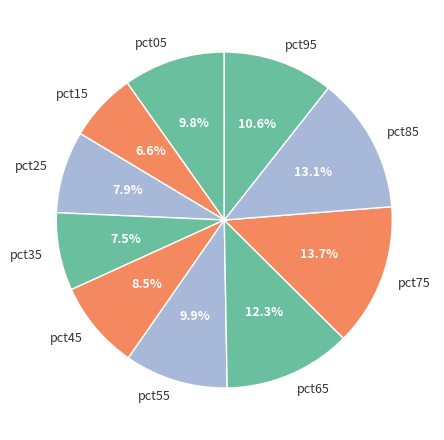

Which has a higher value, pct35 or pct55?

pct55